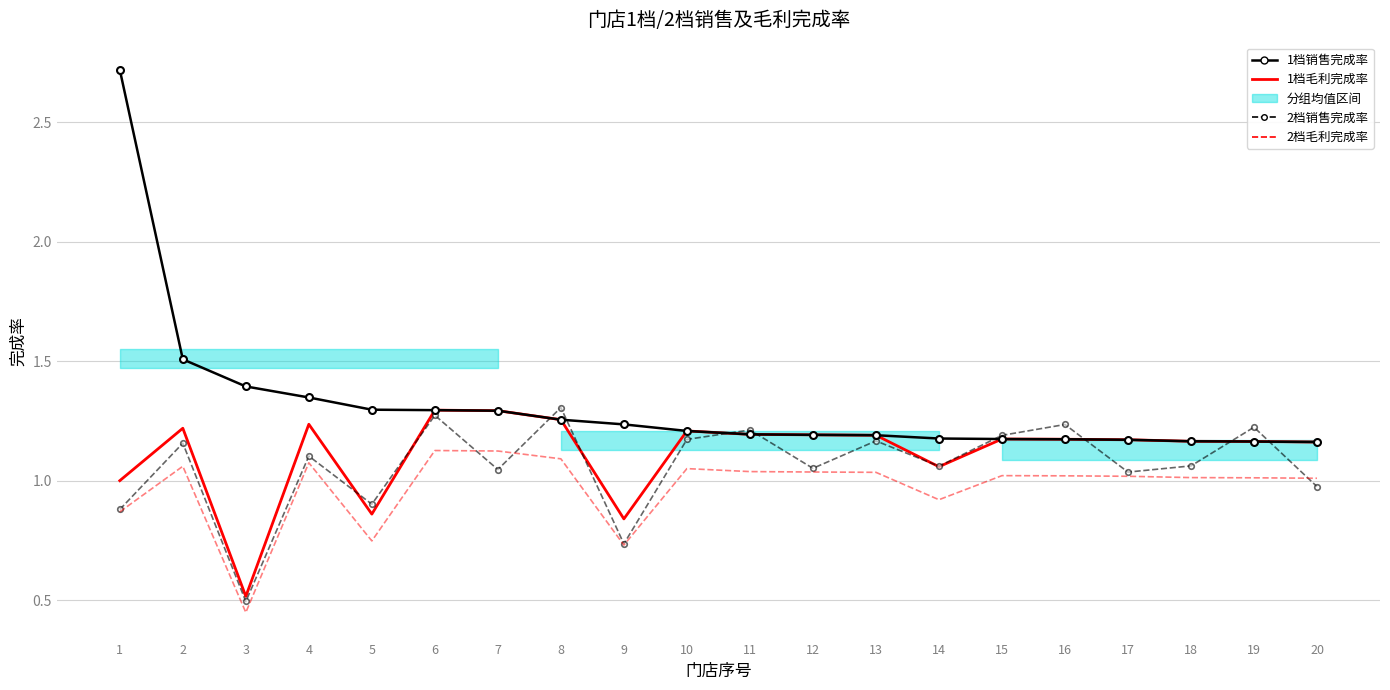

In 2档毛利完成率, how many points are higher than both neighbors (excluding endpoints)?

5